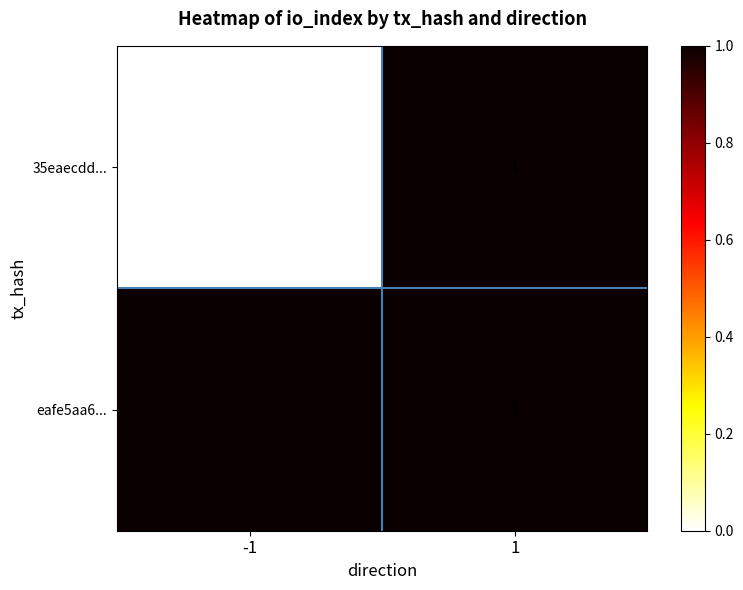

Which series has the widest spread of values?

35eaecdd...